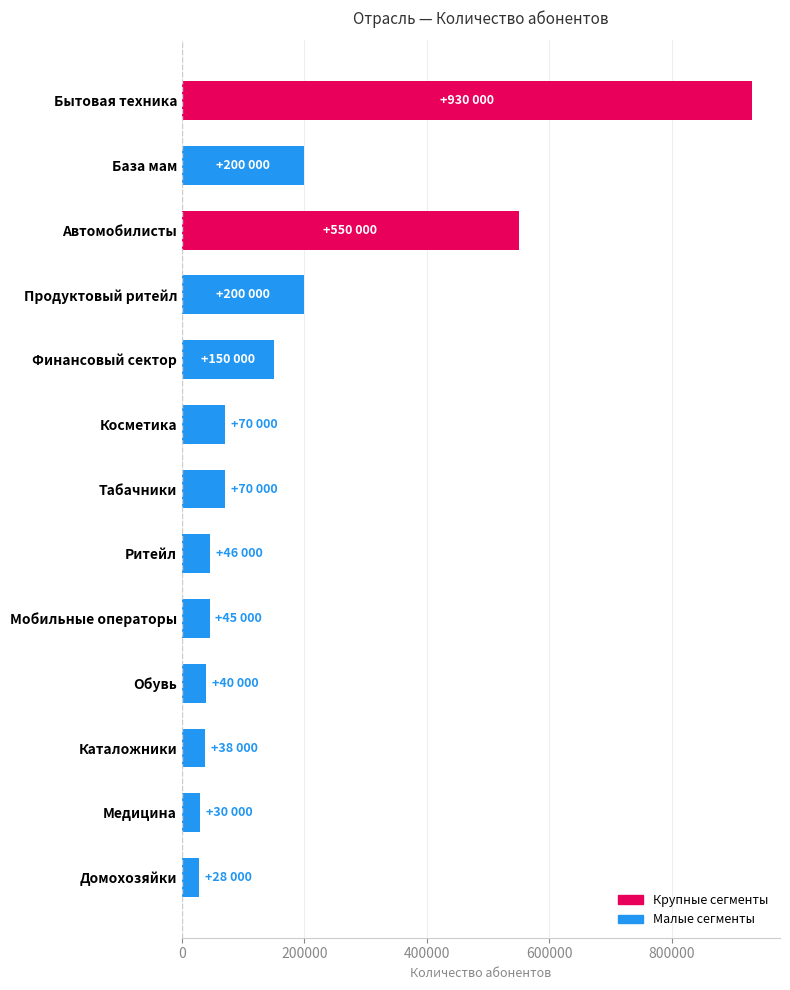

The chart shows a value of 119402 at Продуктовый ритейл. True or false?

False